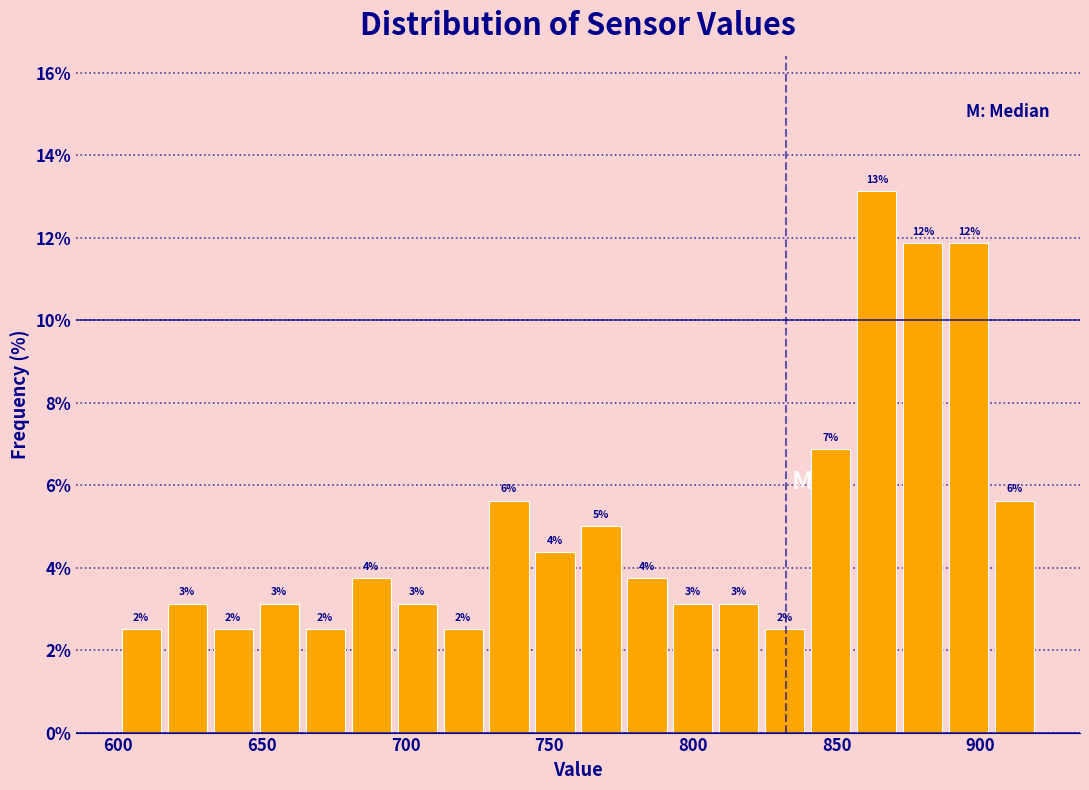

Around what value on the x-axis is the tallest bar? Give the approximate position of its centre, as read against the axis.

865